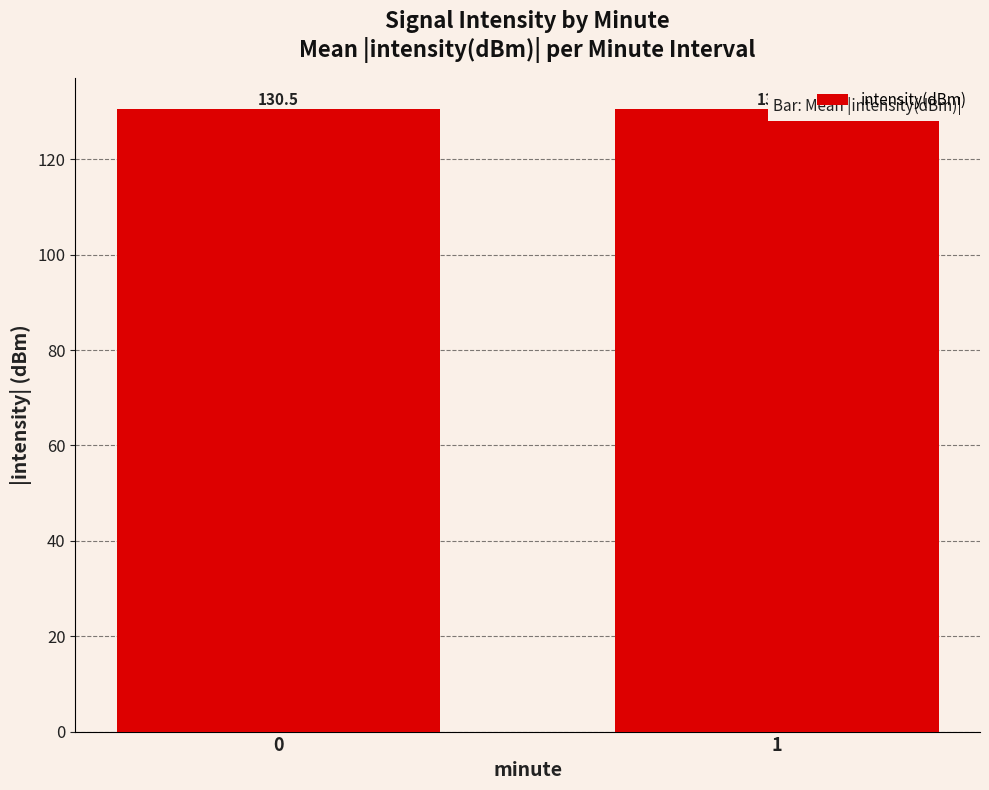

How many bars are there in total?

2